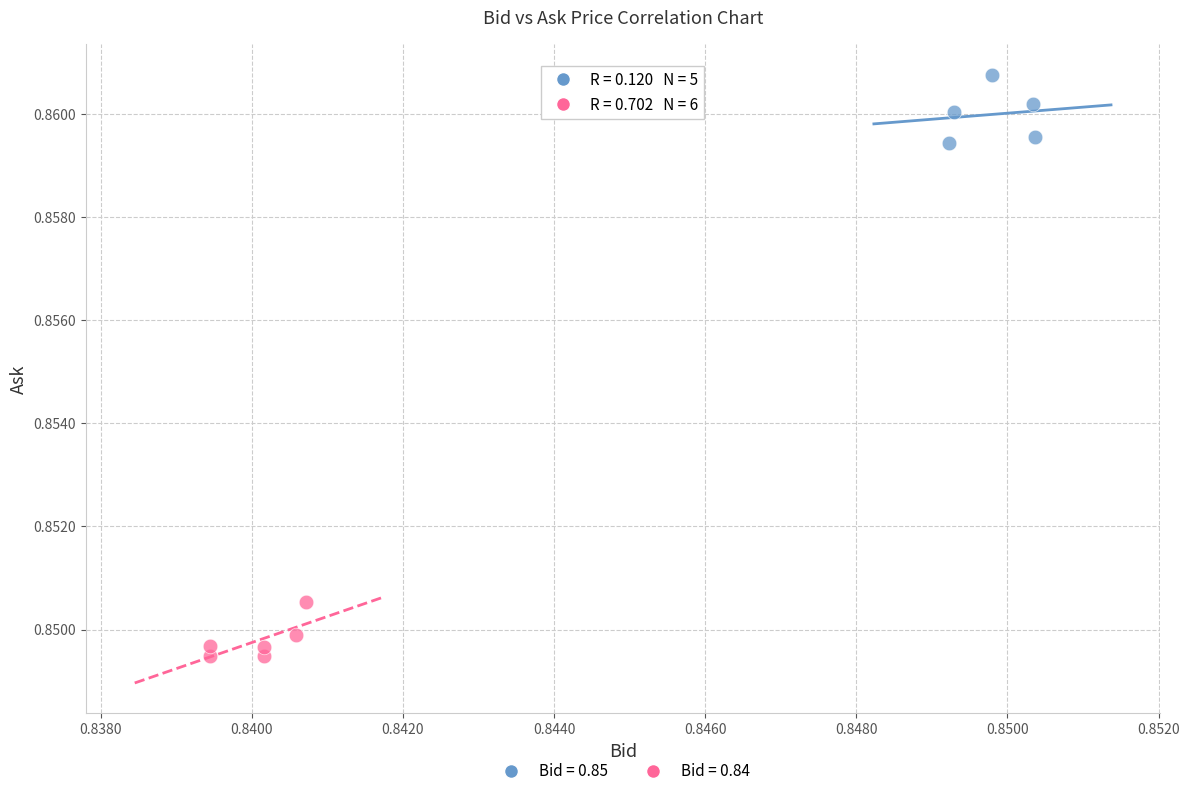

Which series reaches the maximum Y coordinate?

Bid = 0.85